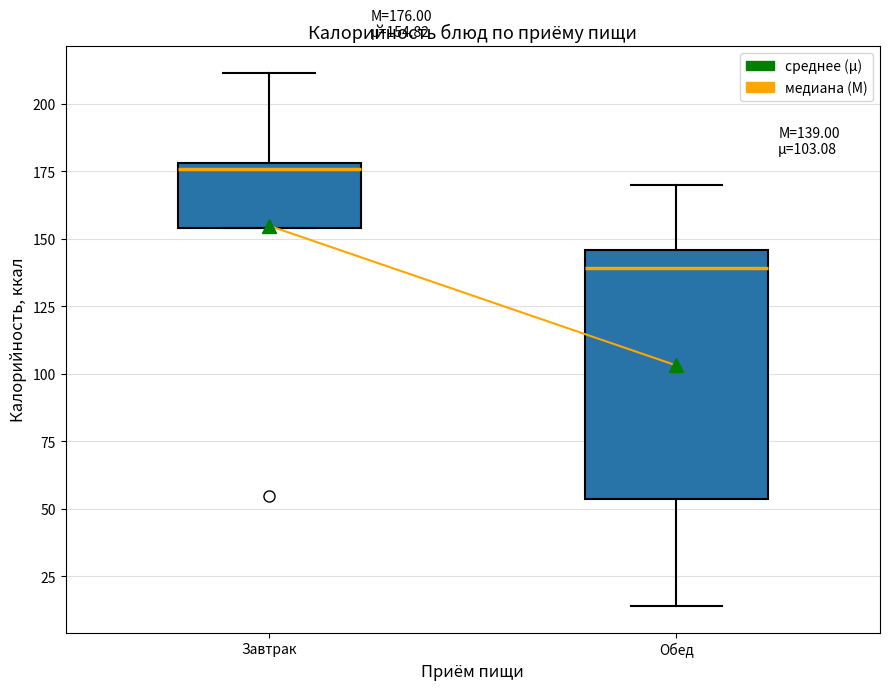

Which box's median line is the highest?

Завтрак